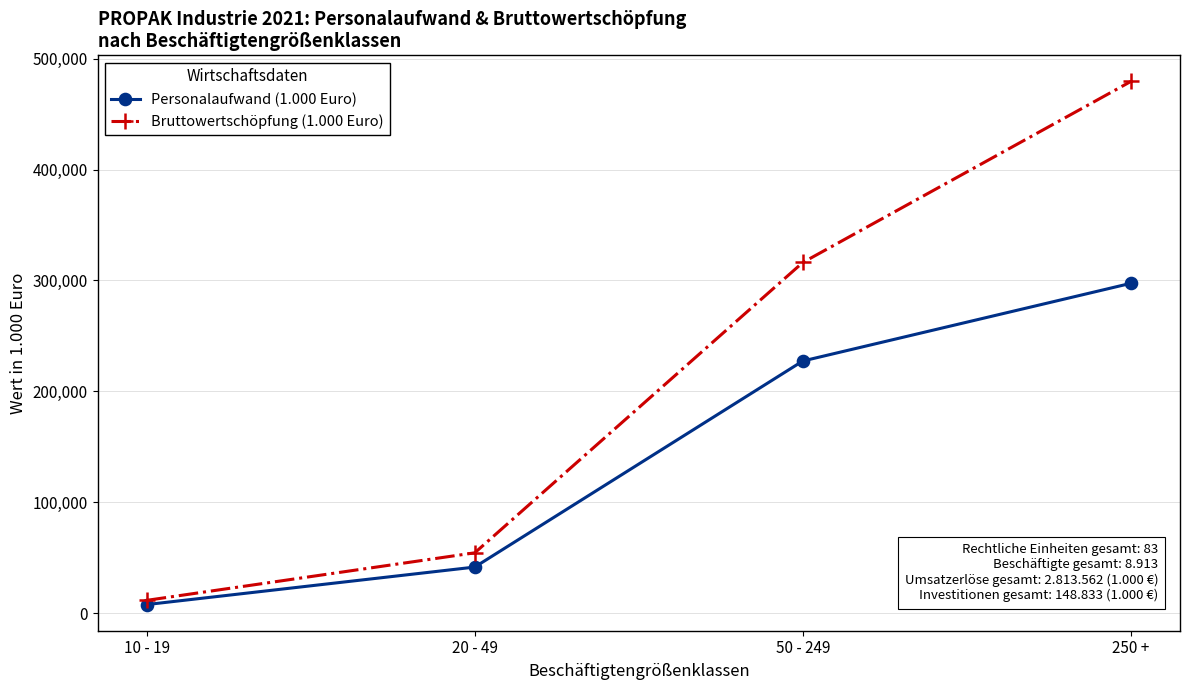

What are all the series names shown in the legend?

Personalaufwand (1.000 Euro), Bruttowertschöpfung (1.000 Euro)